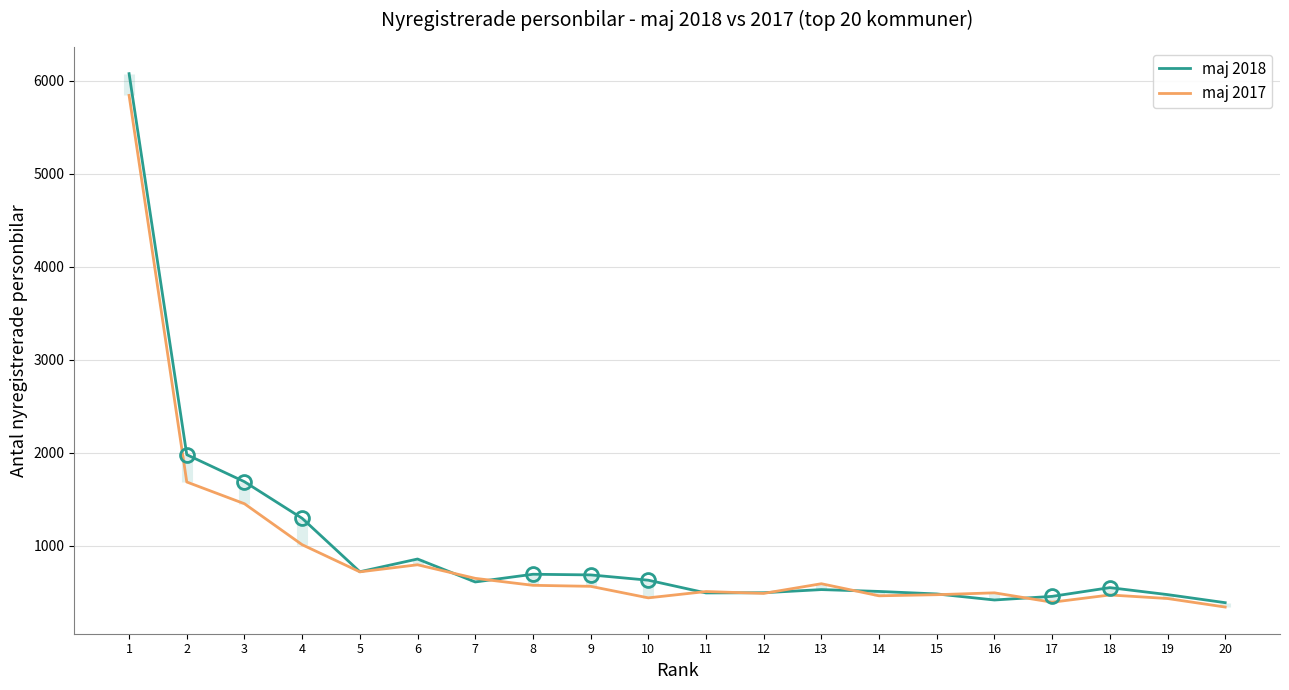

The maj 2018 series shows 691 at 8. True or false?

True